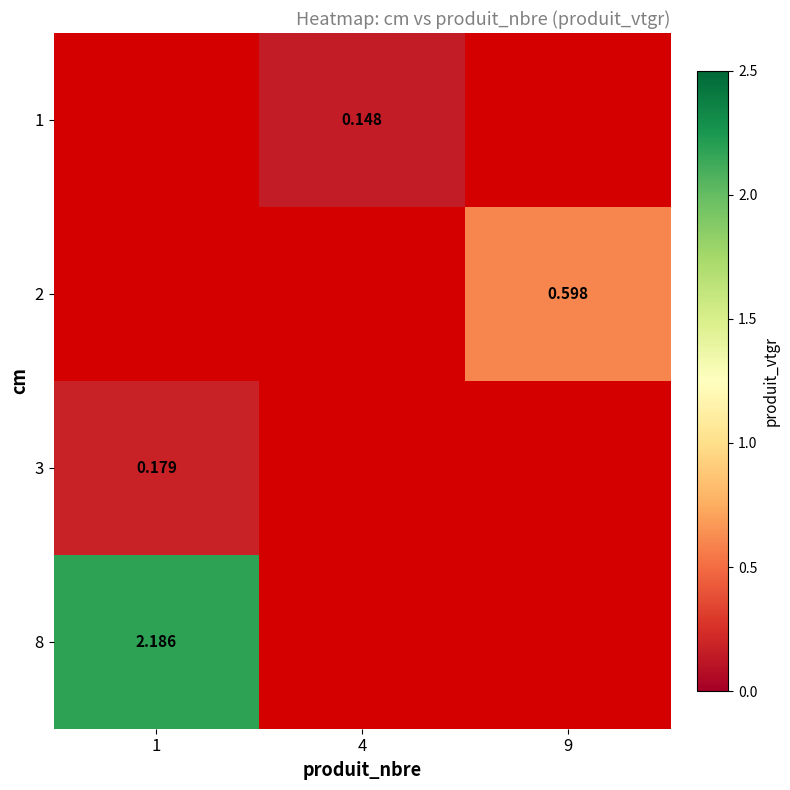

Between 4 and 1, which is larger?

1